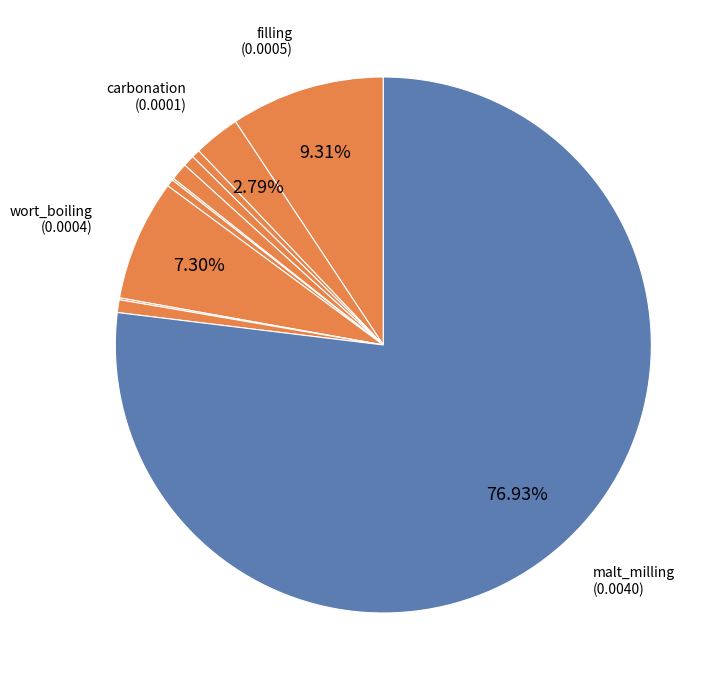

Rank the categories by value from lowest to highest.

lautering, wort_cooling, whirlpool_separation, filtration, conditioning, mashing, fermentation, carbonation, wort_boiling, filling, malt_milling